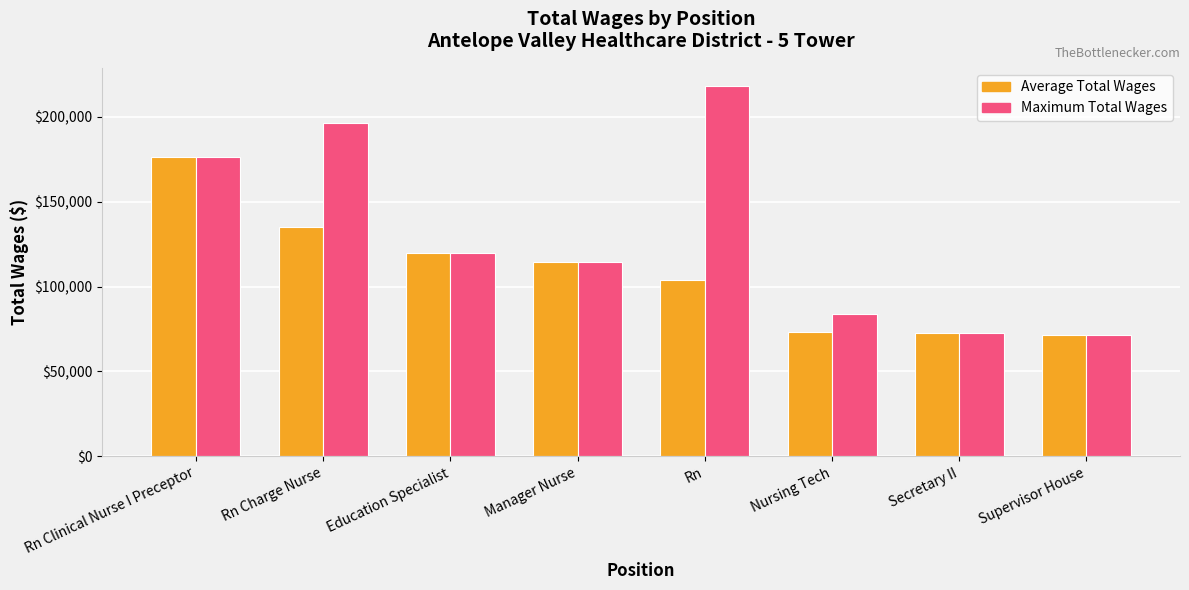

Is the value of Average Total Wages at Nursing Tech greater than the value of Maximum Total Wages at Rn?

No